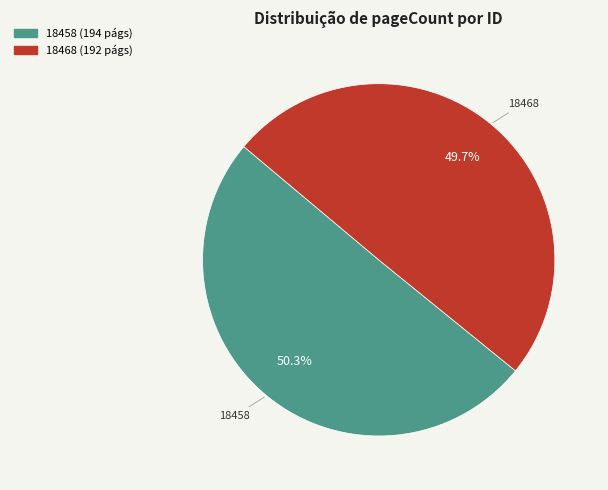

To the nearest percent, what is the average slice percentage?

50%